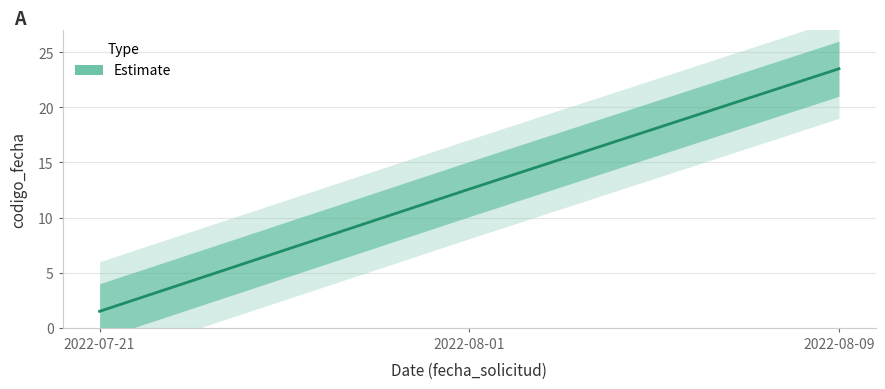

What is the label of the 1st point from the left?

2022-07-21